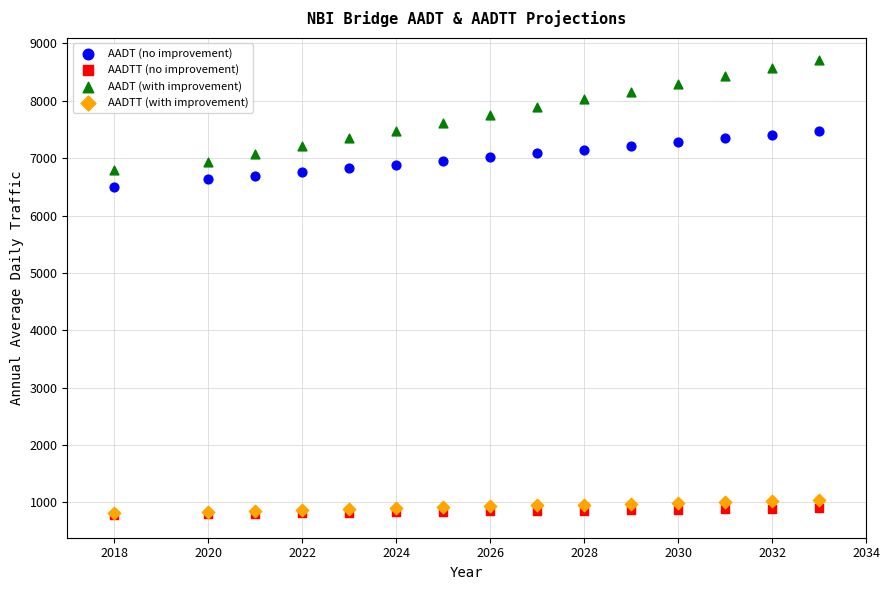

Across all series, what Y value is closest to 4742?

6500.0